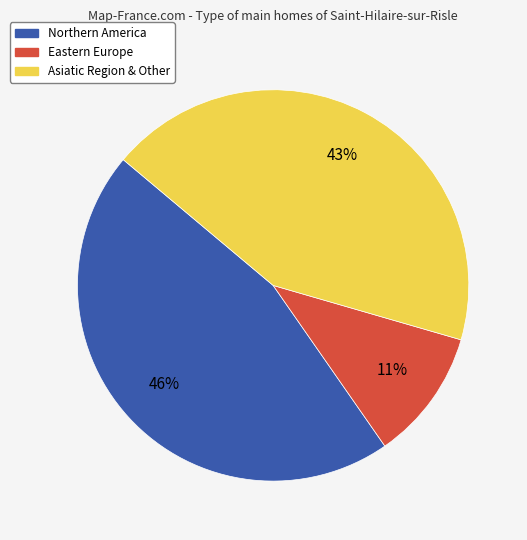

Is there any slice that represents more than half of the pie?

No